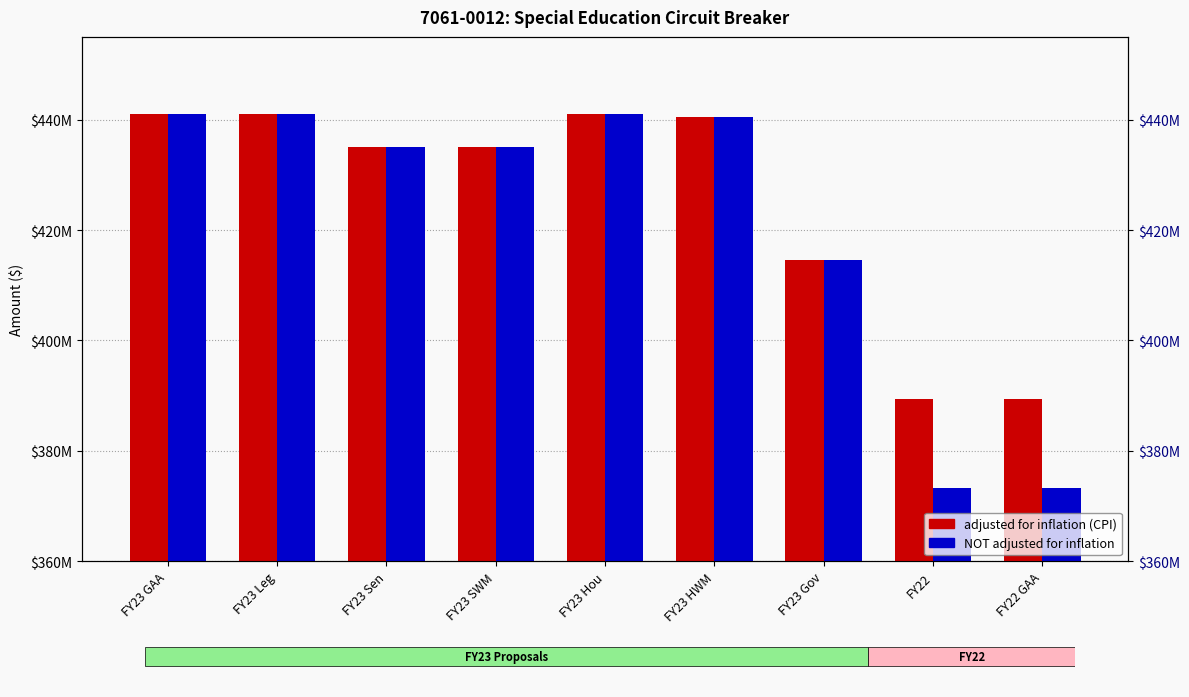

List the series in order of their overall mean, highest first.

adjusted for inflation (CPI), NOT adjusted for inflation